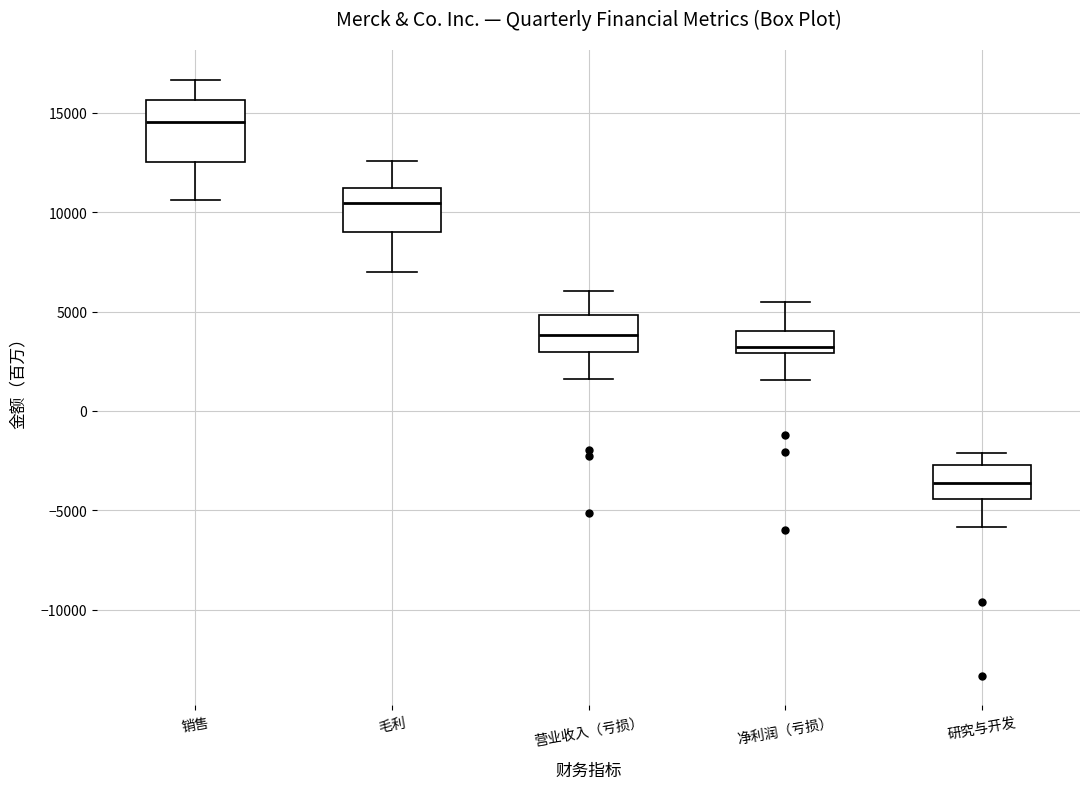

Where is the upper edge of the box for 净利润（亏损） on the y-axis? The values are not printed on the chart, so give them approximately, as read against the axis.

4000